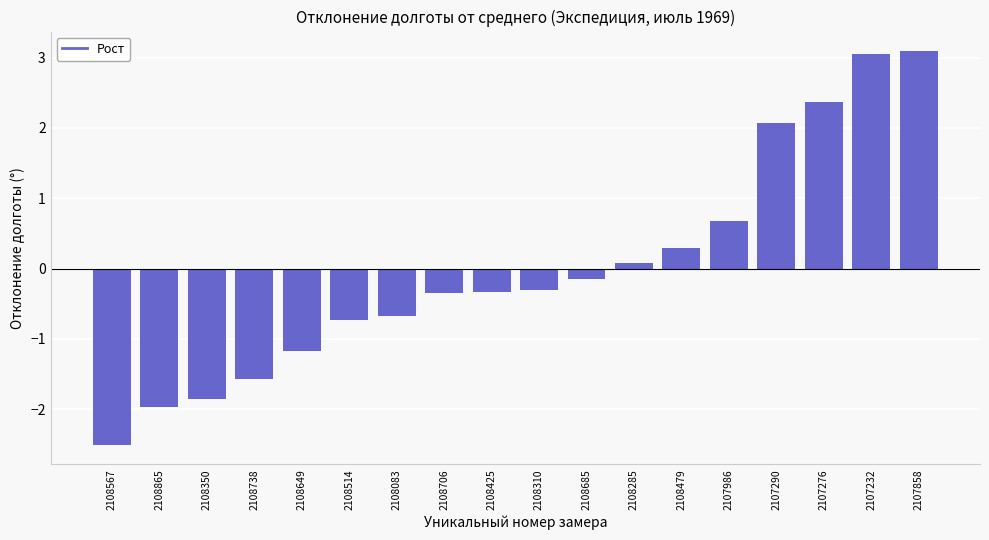

Which has a higher value, 2107290 or 2108685?

2107290